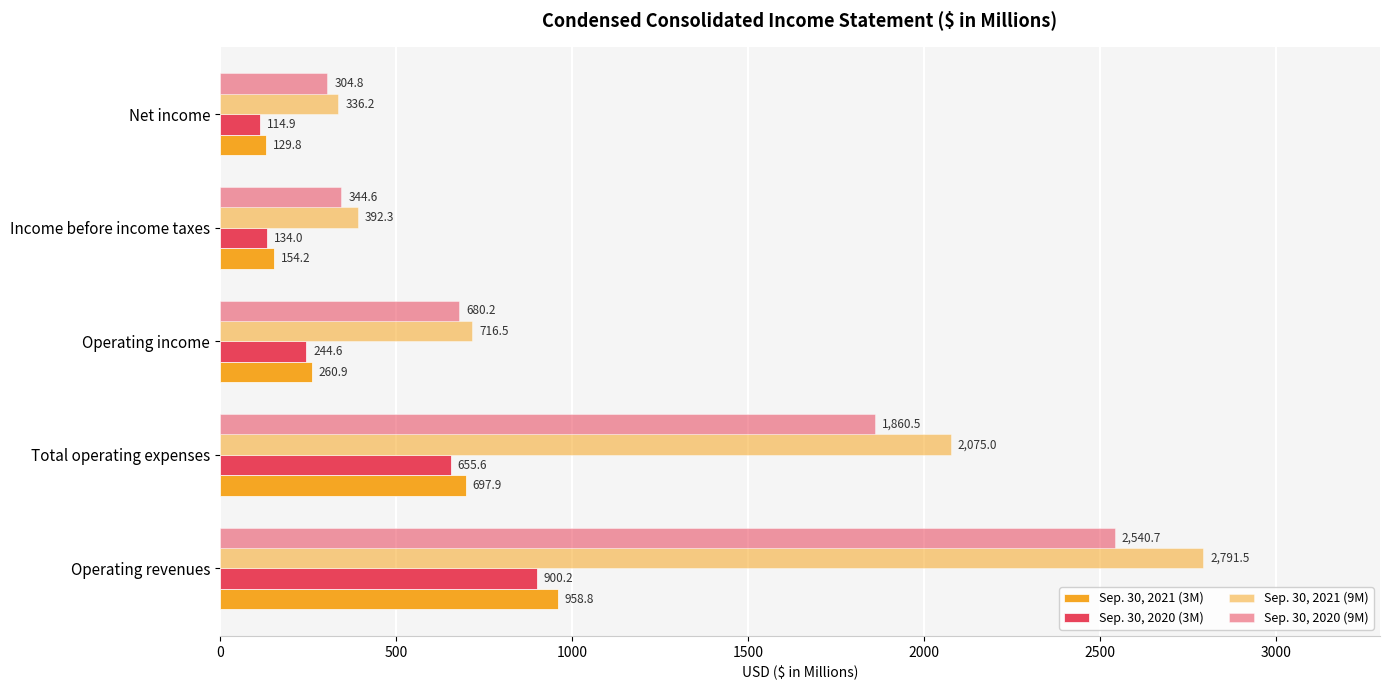

How many values in the Sep. 30, 2021 (9M) series are below 716?

2